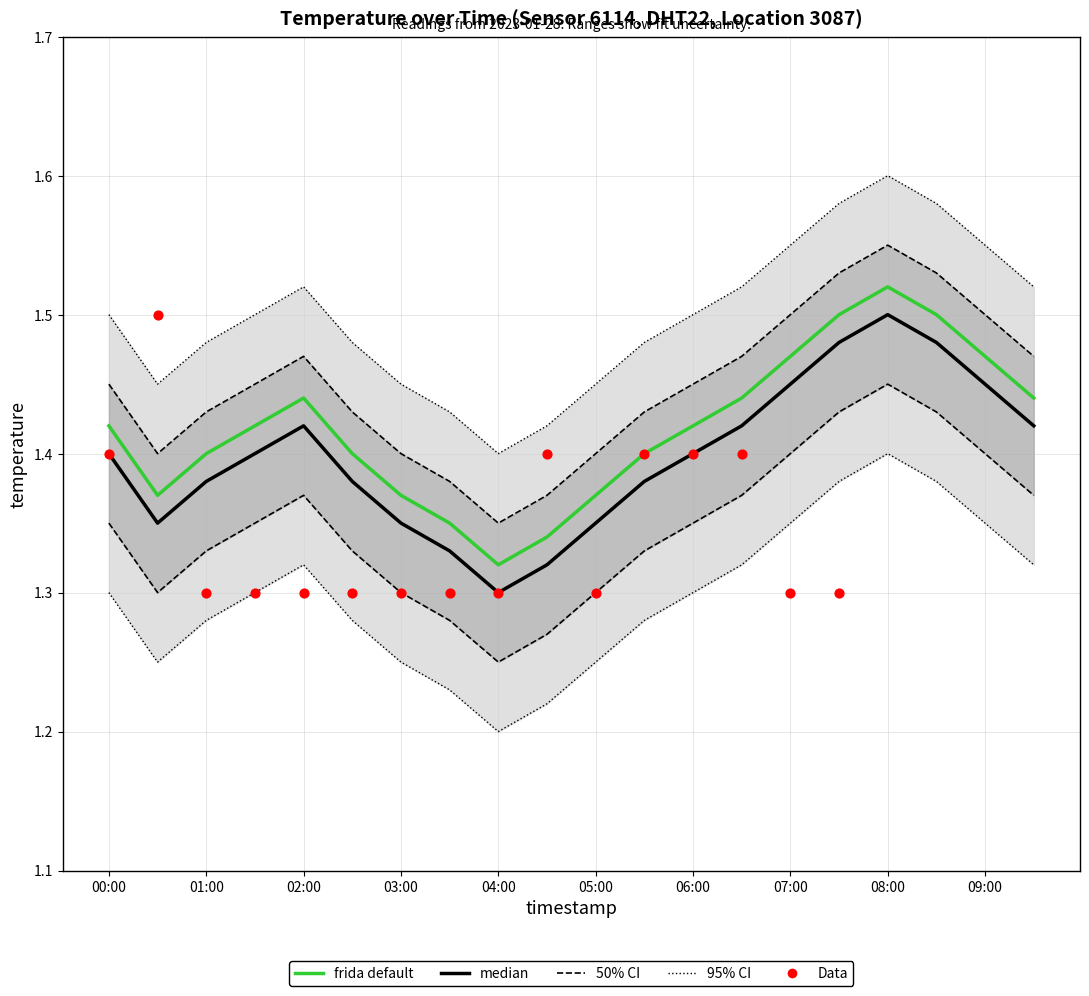

At which category is the sum across all series the highest?

08:00